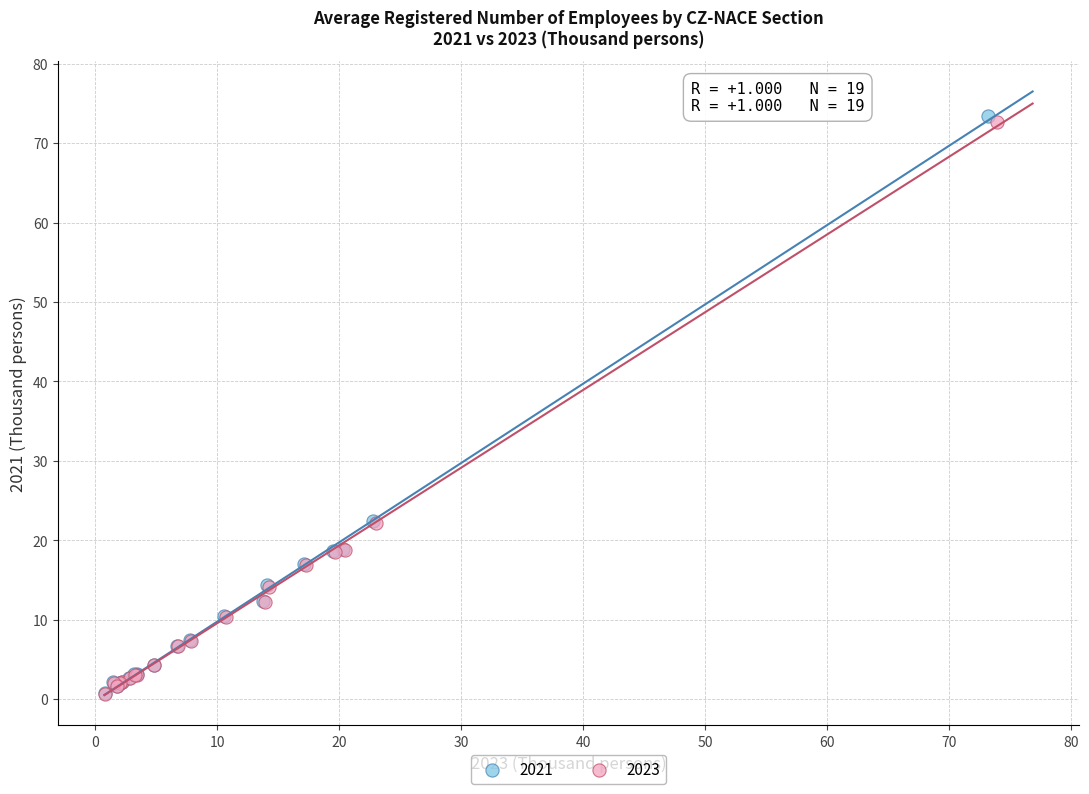

Which series reaches the maximum Y coordinate?

2021